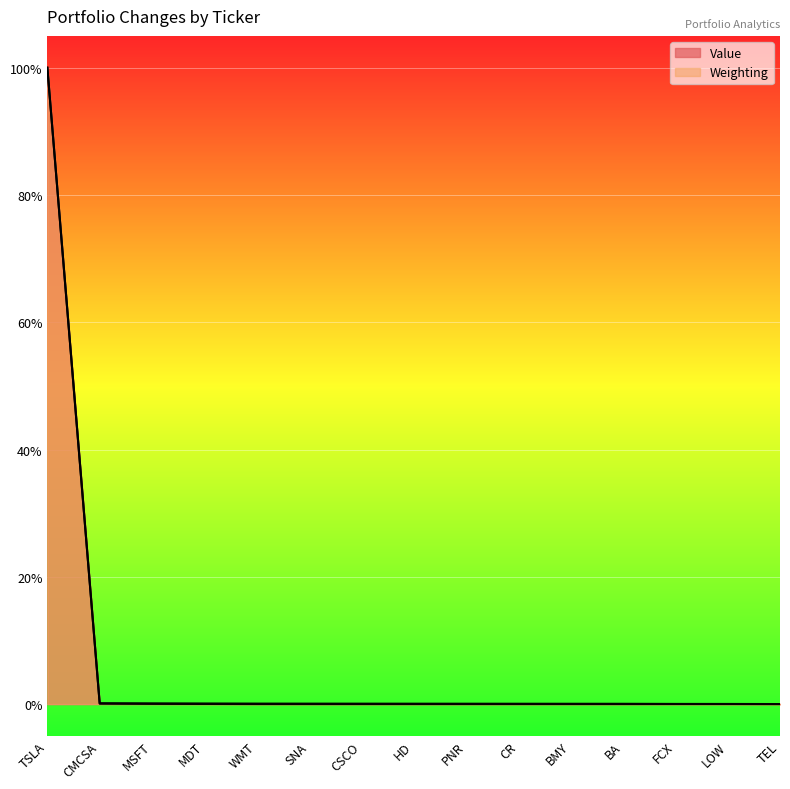

Count the number of data series in this chart.

2